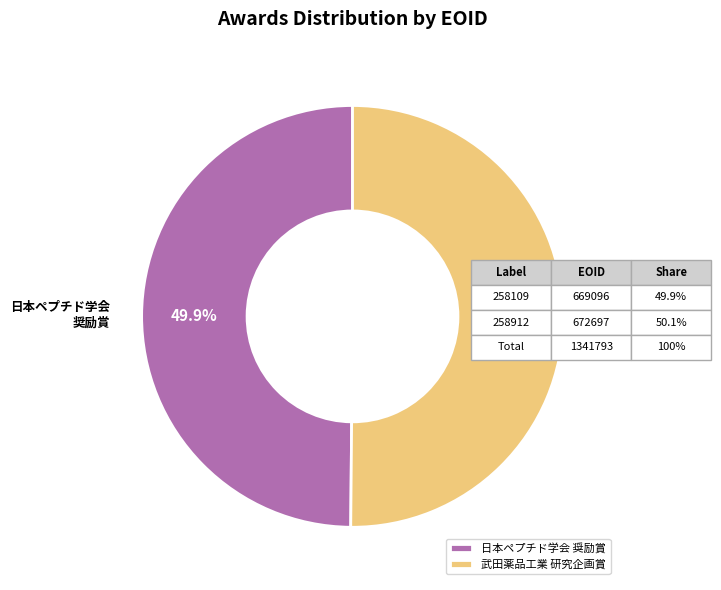

Approximately how many times larger is the value at 武田薬品工業 研究企画賞 compared to 日本ペプチド学会 奨励賞?

1.0